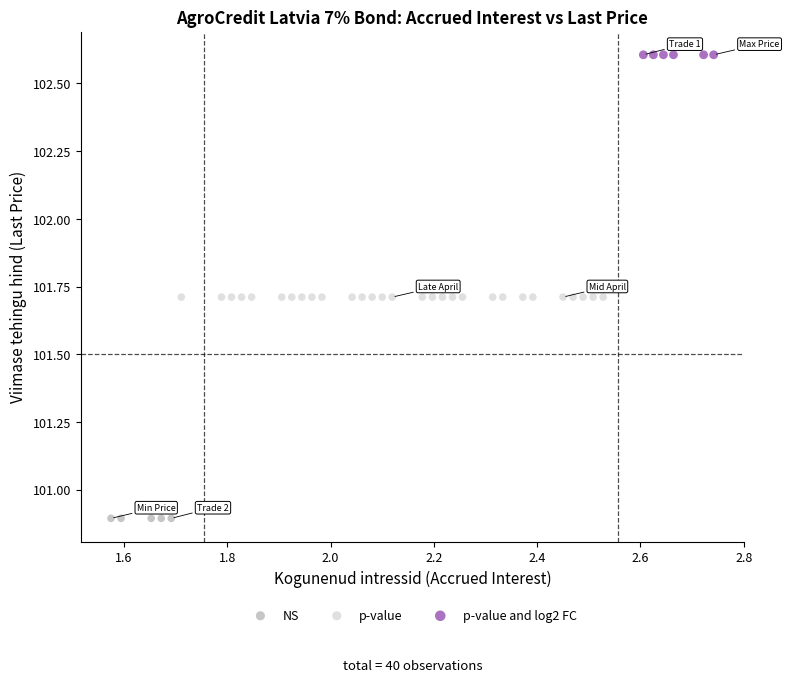

Which series reaches the minimum Y coordinate?

NS